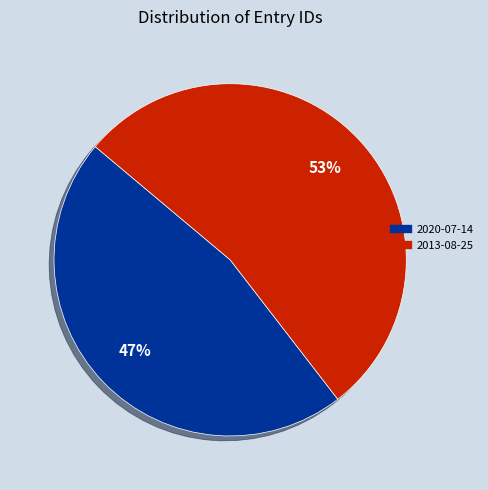

Does 2020-07-14 account for over 50% of the chart?

No